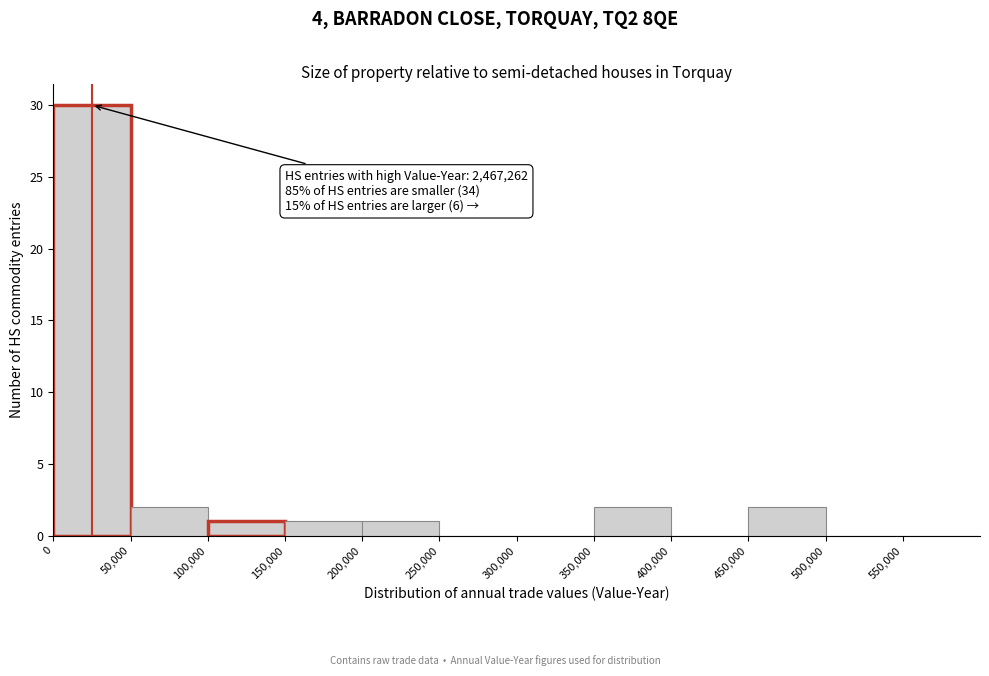

Over which range of the x-axis is the bar tallest?

0 to 50000